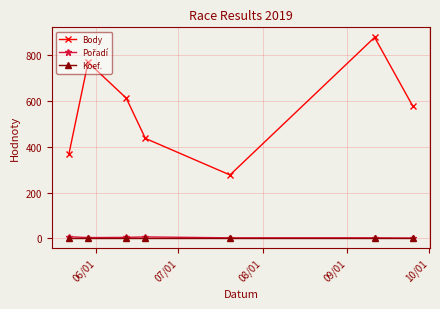

Which series has the largest range (max minus min)?

Body